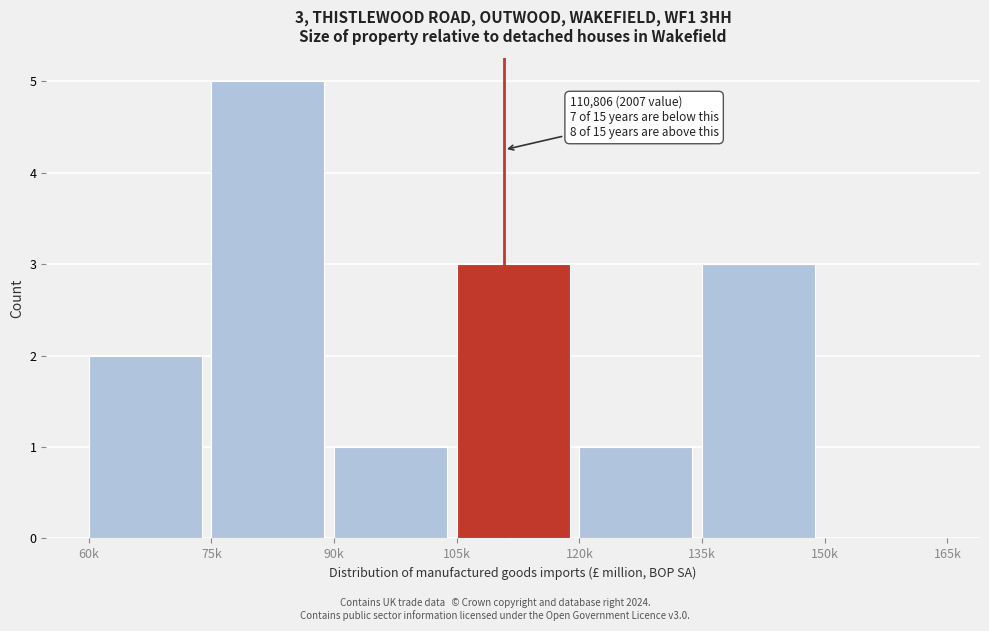

Reading left to right, what are all the values shown in this chart?

60k=2	75k=5	90k=1	105k=3	120k=1	135k=3	150k=0